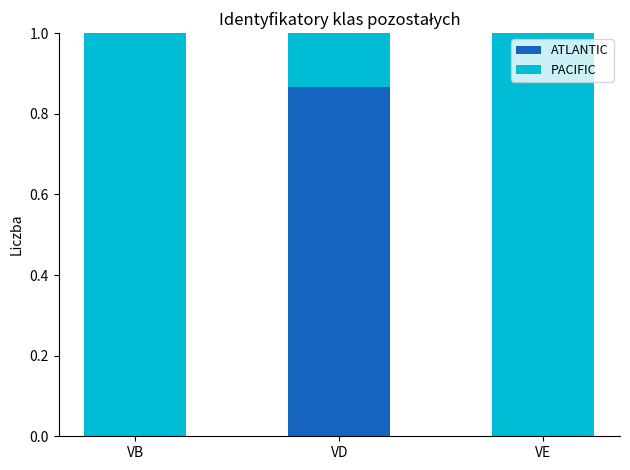

Is it true that ATLANTIC equals -0.5 at VB?

False